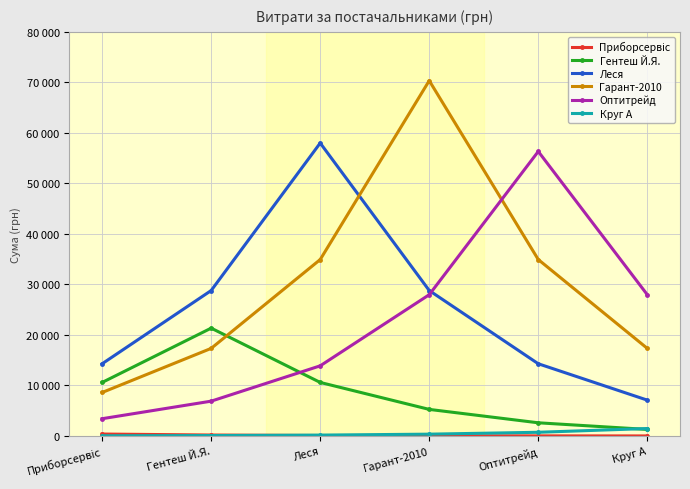

Which series changed the most between Приборсервіс and Леся?

Леся